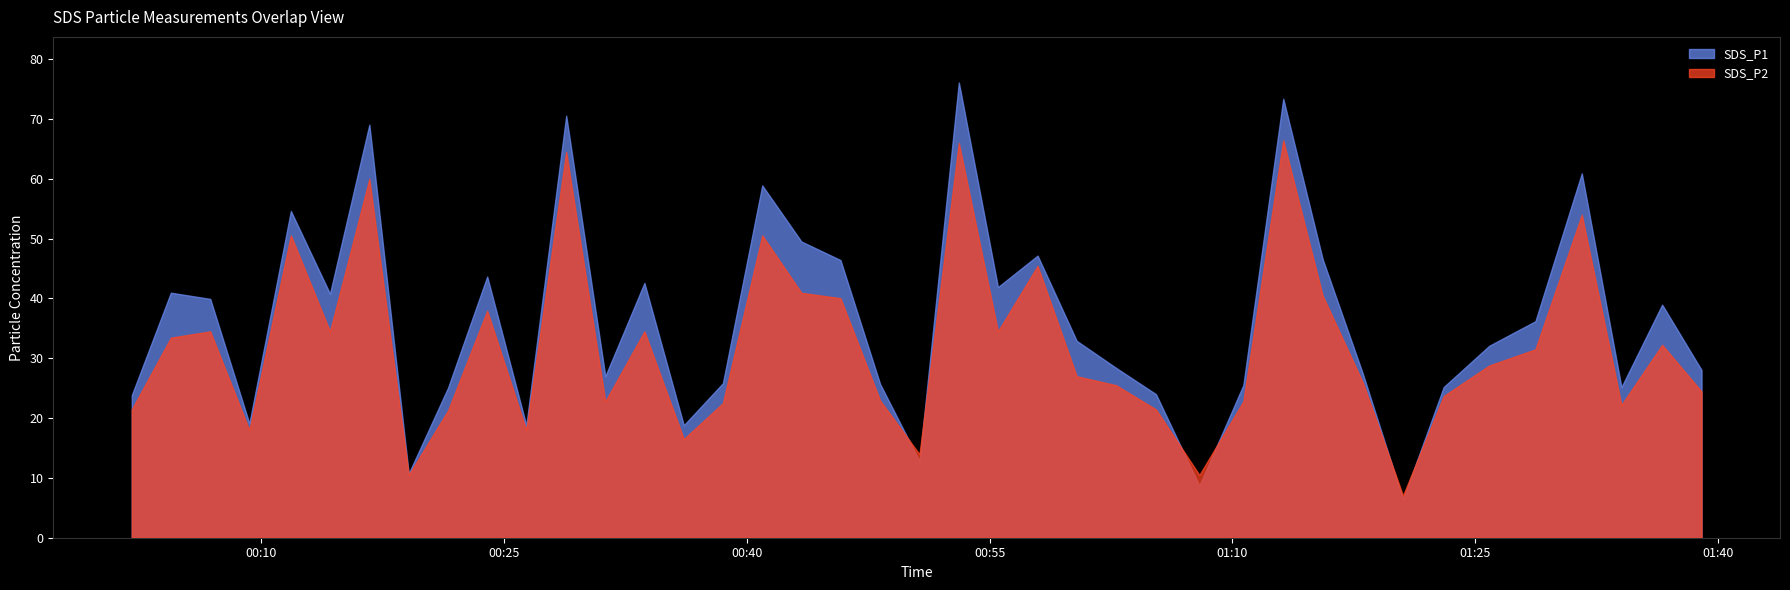

Rank the series by their maximum value, from highest to lowest.

SDS_P1, SDS_P2